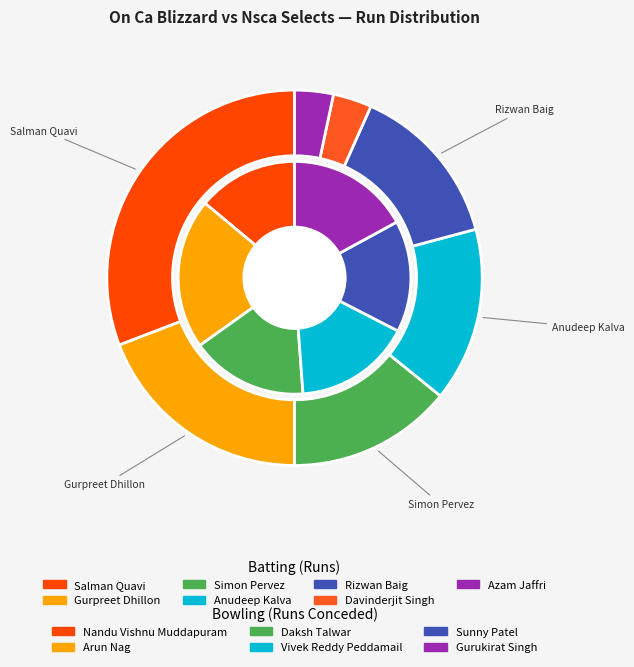

Is it true that Davinderjit Singh is 3% of the pie?

True